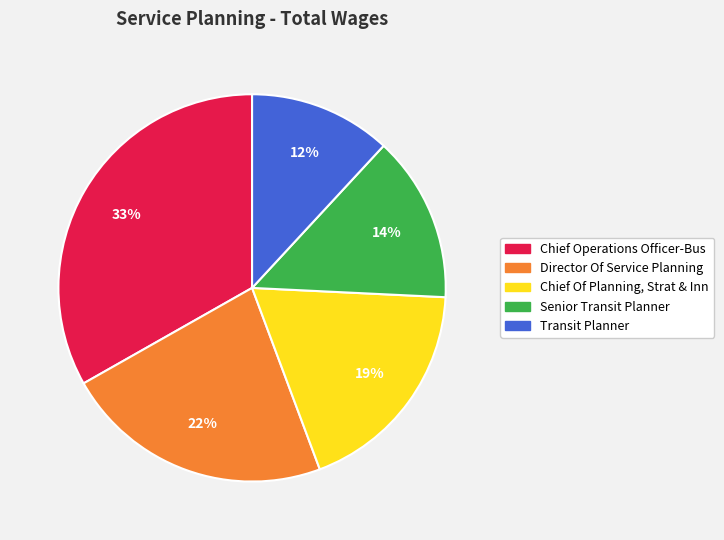

Which category has the smallest portion of the pie?

Transit Planner